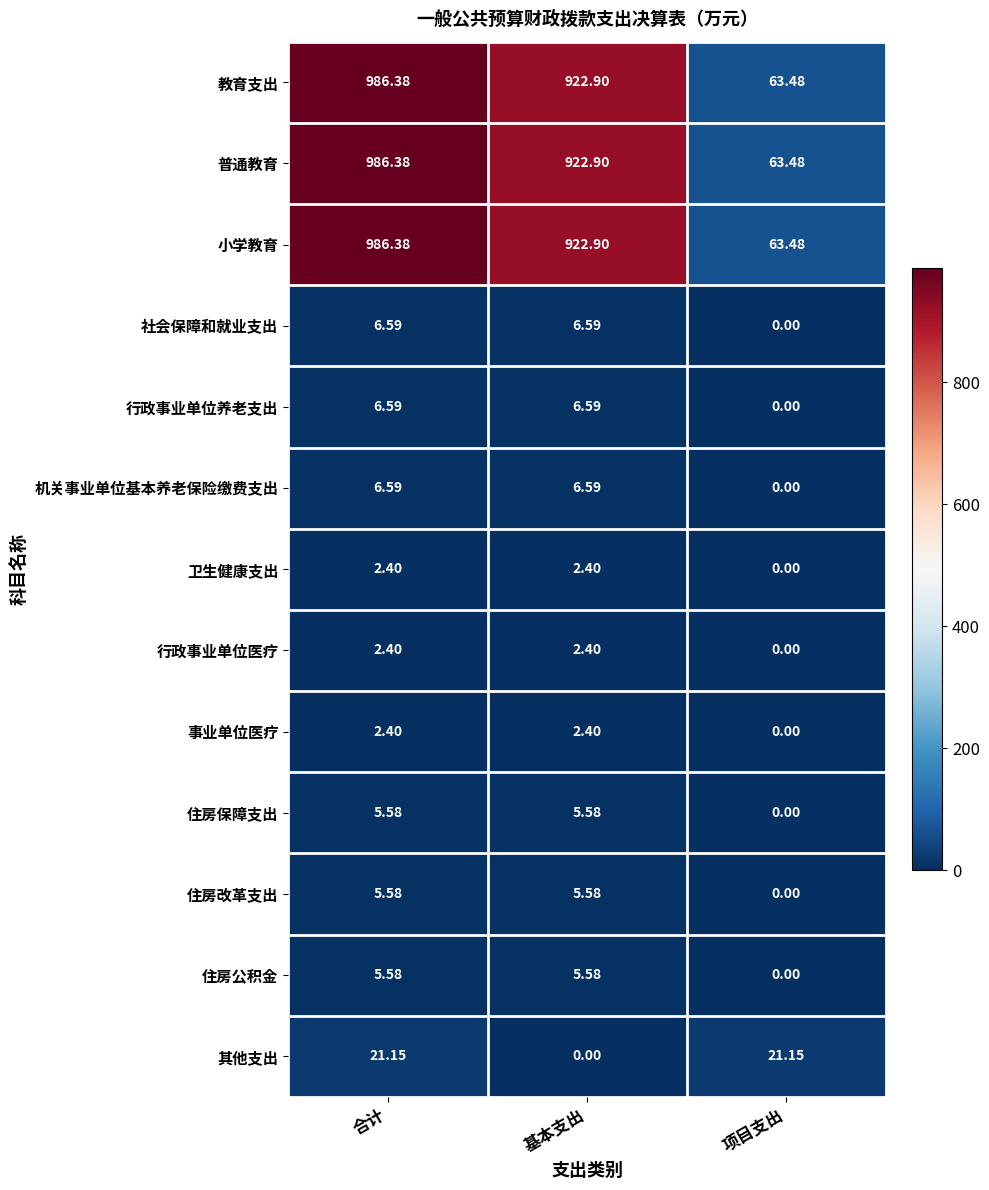

Which category has the lowest value in the 普通教育 series?

项目支出